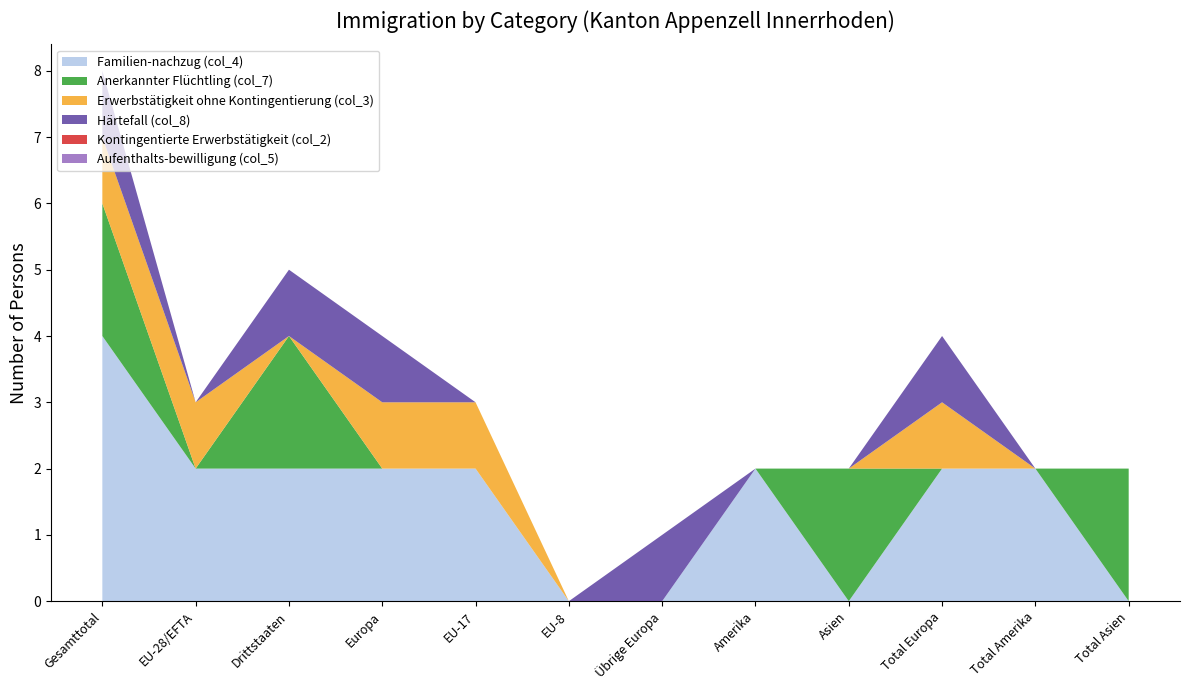

Reading right to left, transcribe all the data shown in this chart.

Familien-nachzug (col_4): Total Asien=0	Total Amerika=2	Total Europa=2	Asien=0	Amerika=2	Übrige Europa=0	EU-8=0	EU-17=2	Europa=2	Drittstaaten=2	EU-28/EFTA=2	Gesamttotal=4
Anerkannter Flüchtling (col_7): Total Asien=2	Total Amerika=0	Total Europa=0	Asien=2	Amerika=0	Übrige Europa=0	EU-8=0	EU-17=0	Europa=0	Drittstaaten=2	EU-28/EFTA=0	Gesamttotal=2
Erwerbstätigkeit ohne Kontingentierung (col_3): Total Asien=0	Total Amerika=0	Total Europa=1	Asien=0	Amerika=0	Übrige Europa=0	EU-8=0	EU-17=1	Europa=1	Drittstaaten=0	EU-28/EFTA=1	Gesamttotal=1
Härtefall (col_8): Total Asien=0	Total Amerika=0	Total Europa=1	Asien=0	Amerika=0	Übrige Europa=1	EU-8=0	EU-17=0	Europa=1	Drittstaaten=1	EU-28/EFTA=0	Gesamttotal=1
Kontingentierte Erwerbstätigkeit (col_2): Total Asien=0	Total Amerika=0	Total Europa=0	Asien=0	Amerika=0	Übrige Europa=0	EU-8=0	EU-17=0	Europa=0	Drittstaaten=0	EU-28/EFTA=0	Gesamttotal=0
Aufenthalts-bewilligung (col_5): Total Asien=0	Total Amerika=0	Total Europa=0	Asien=0	Amerika=0	Übrige Europa=0	EU-8=0	EU-17=0	Europa=0	Drittstaaten=0	EU-28/EFTA=0	Gesamttotal=0